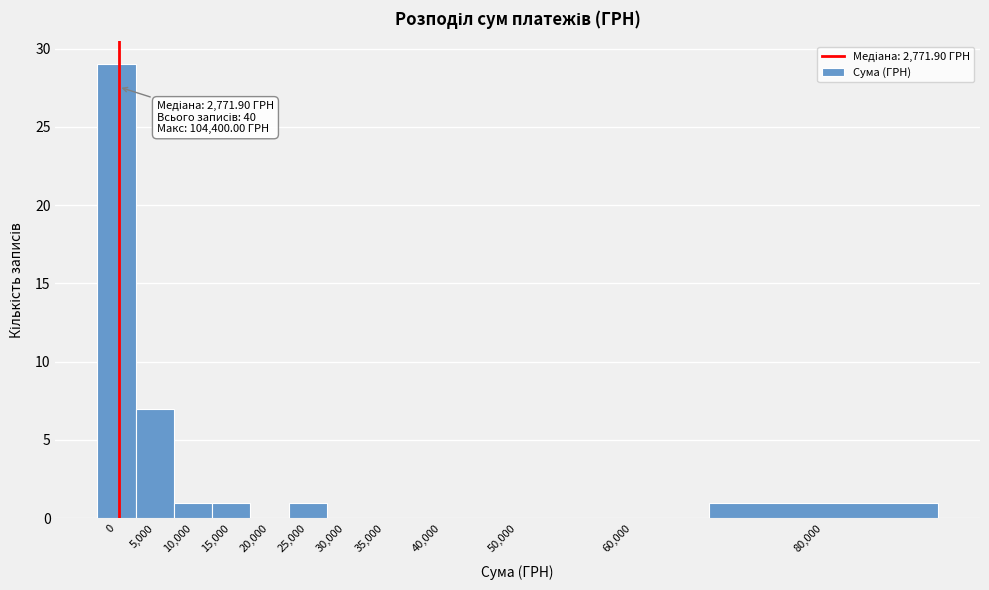

Reading left to right, extract all data points from this chart.

0=29	5,000=7	10,000=1	15,000=1	20,000=0	25,000=1	30,000=0	35,000=0	40,000=0	50,000=0	60,000=0	80,000=1